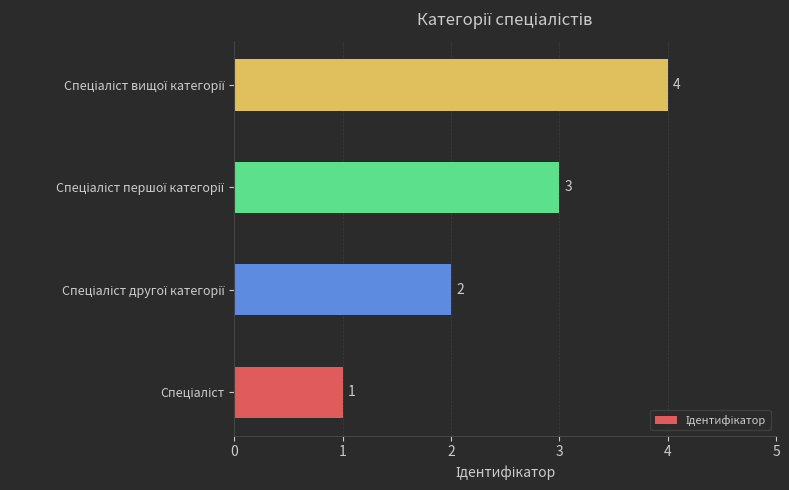

What is the sum of all values?

10